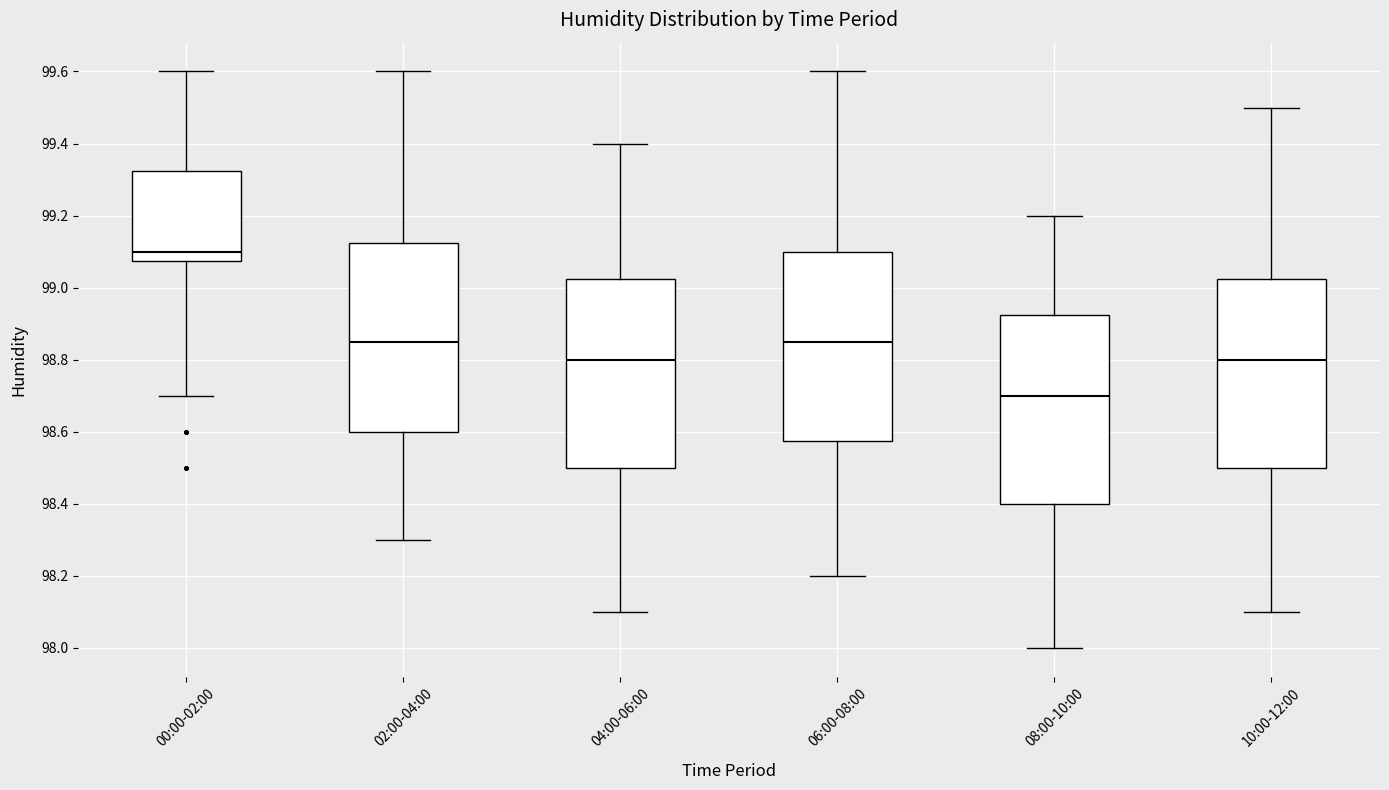

Reading left to right, read every box against the y-axis: the position of its median line, the range the box covers, and the ends of its whiskers. The values are not printed on the chart, so give them approximately, as read against the axis.

00:00-02:00: median 99.10, box 99.08 to 99.32, whiskers 98.70 to 99.60
02:00-04:00: median 98.86, box 98.60 to 99.12, whiskers 98.30 to 99.60
04:00-06:00: median 98.80, box 98.50 to 99.02, whiskers 98.10 to 99.40
06:00-08:00: median 98.86, box 98.58 to 99.10, whiskers 98.20 to 99.60
08:00-10:00: median 98.70, box 98.40 to 98.92, whiskers 98.00 to 99.20
10:00-12:00: median 98.80, box 98.50 to 99.02, whiskers 98.10 to 99.50